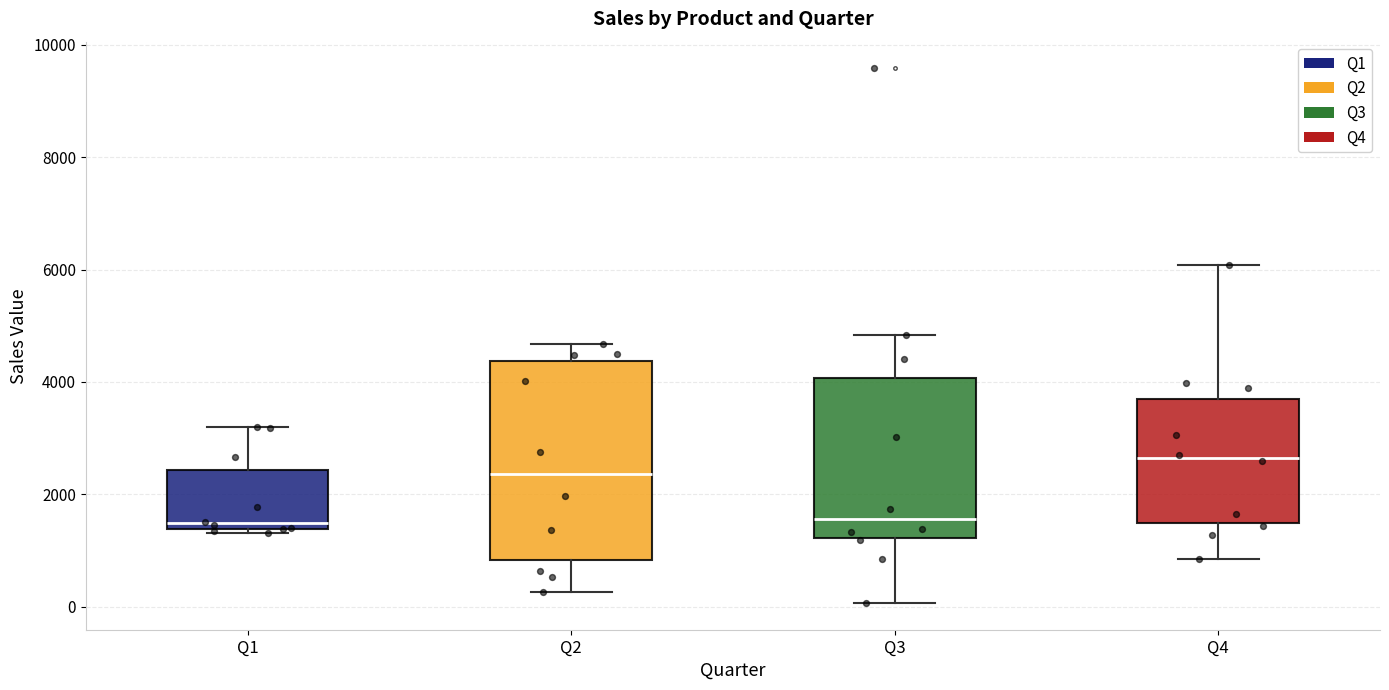

Reading left to right, read every box against the y-axis: the position of its median line, the range the box covers, and the ends of its whiskers. The values are not printed on the chart, so give them approximately, as read against the axis.

Q1: median 1400 (just above the box's lower edge), box 1400 to 2400, whiskers 1400 (just below the box's lower edge) to 3200
Q2: median 2400, box 800 to 4400, whiskers 200 to 4600
Q3: median 1600, box 1200 to 4000, whiskers 0 to 4800
Q4: median 2600, box 1400 to 3600, whiskers 800 to 6000